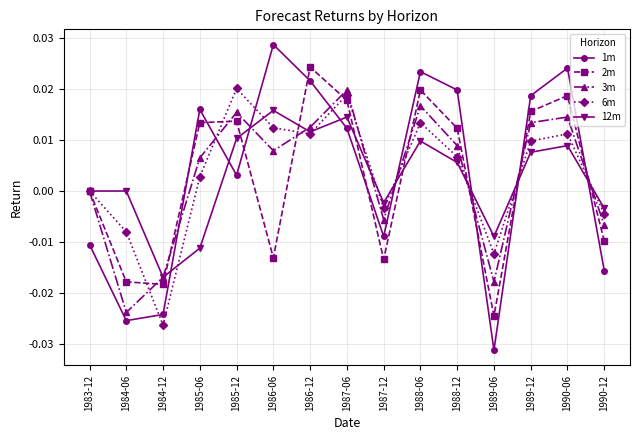

Between 1989-06 and 1990-06, which series saw the biggest shift?

1m